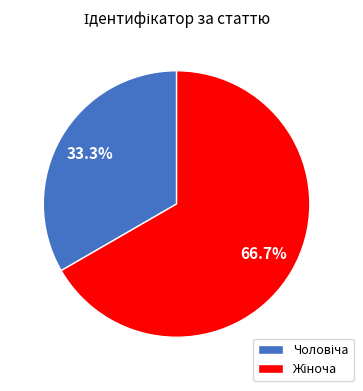

Is there any slice that represents more than half of the pie?

Yes